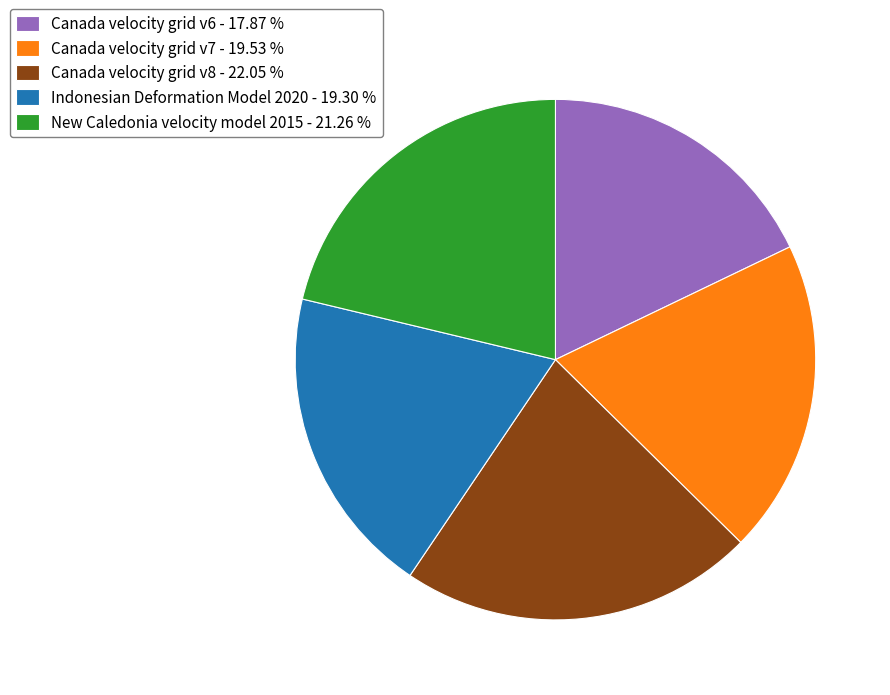

Is there any slice that represents more than half of the pie?

No